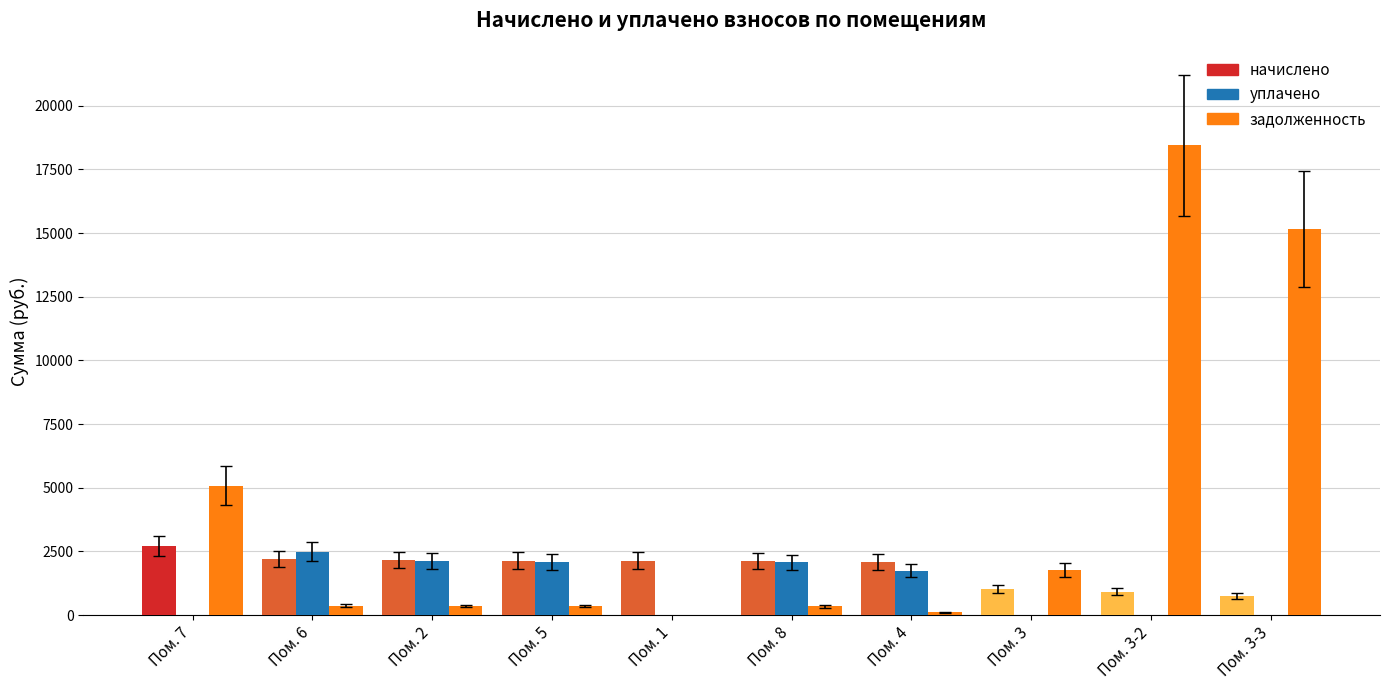

Count the number of categories in the chart.

10